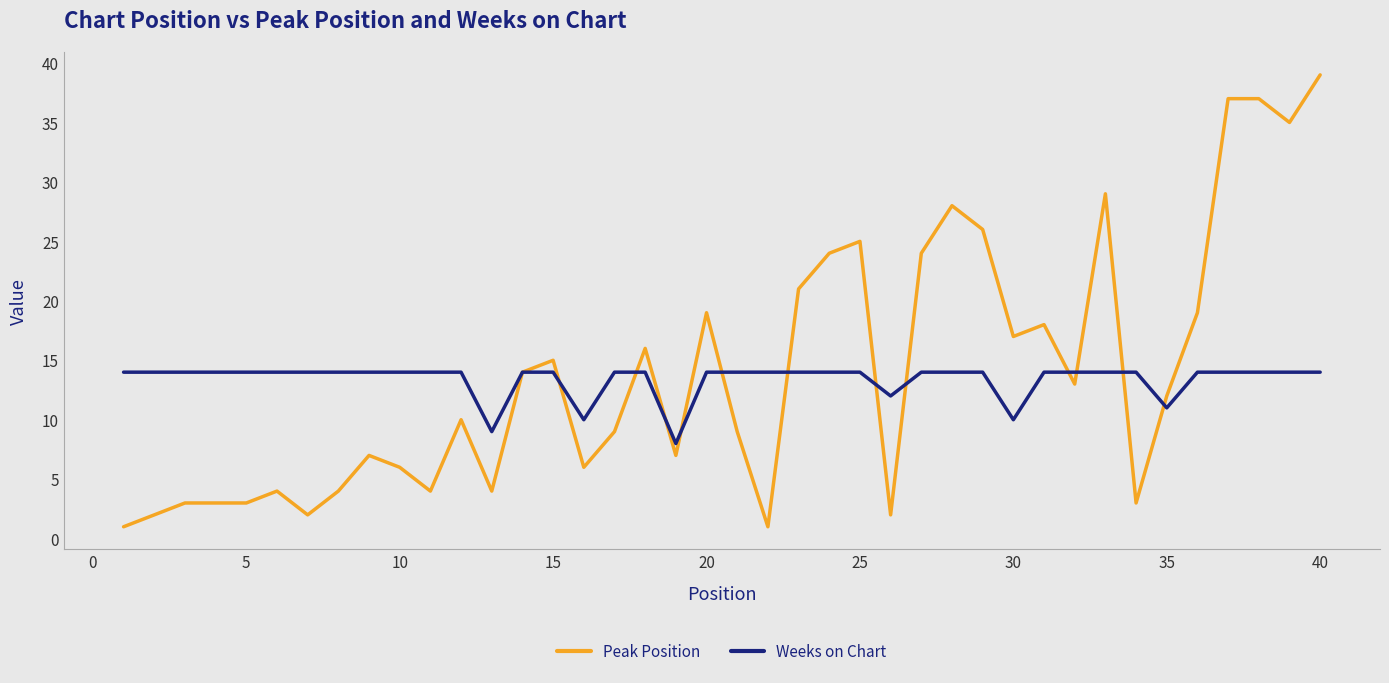

How many Weeks on Chart values are between 14 and 15?

34